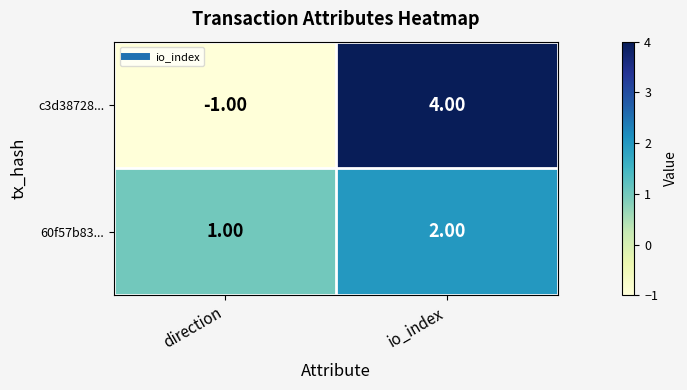

At which category is the sum across all series the highest?

io_index